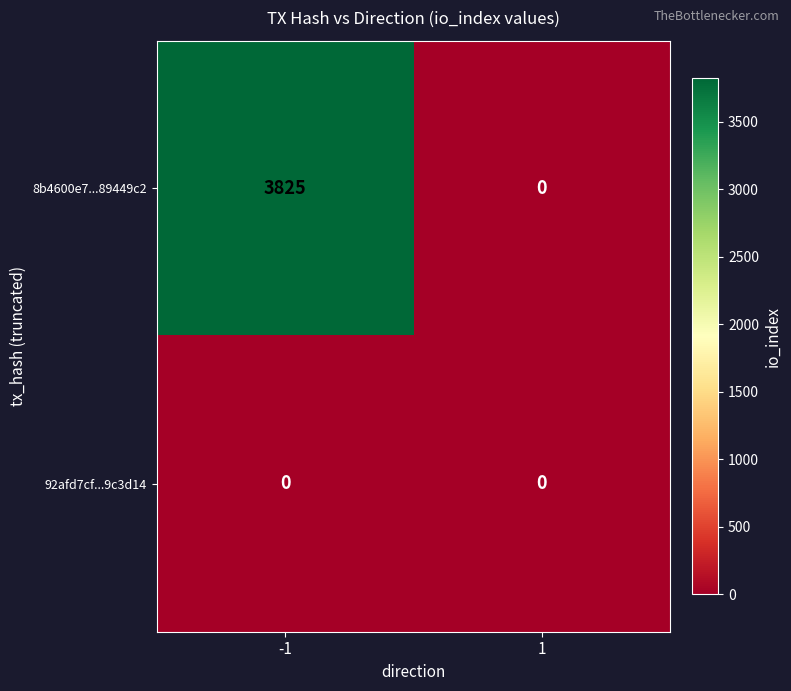

Rank the series by their maximum value, from highest to lowest.

8b4600e7...89449c2, 92afd7cf...9c3d14